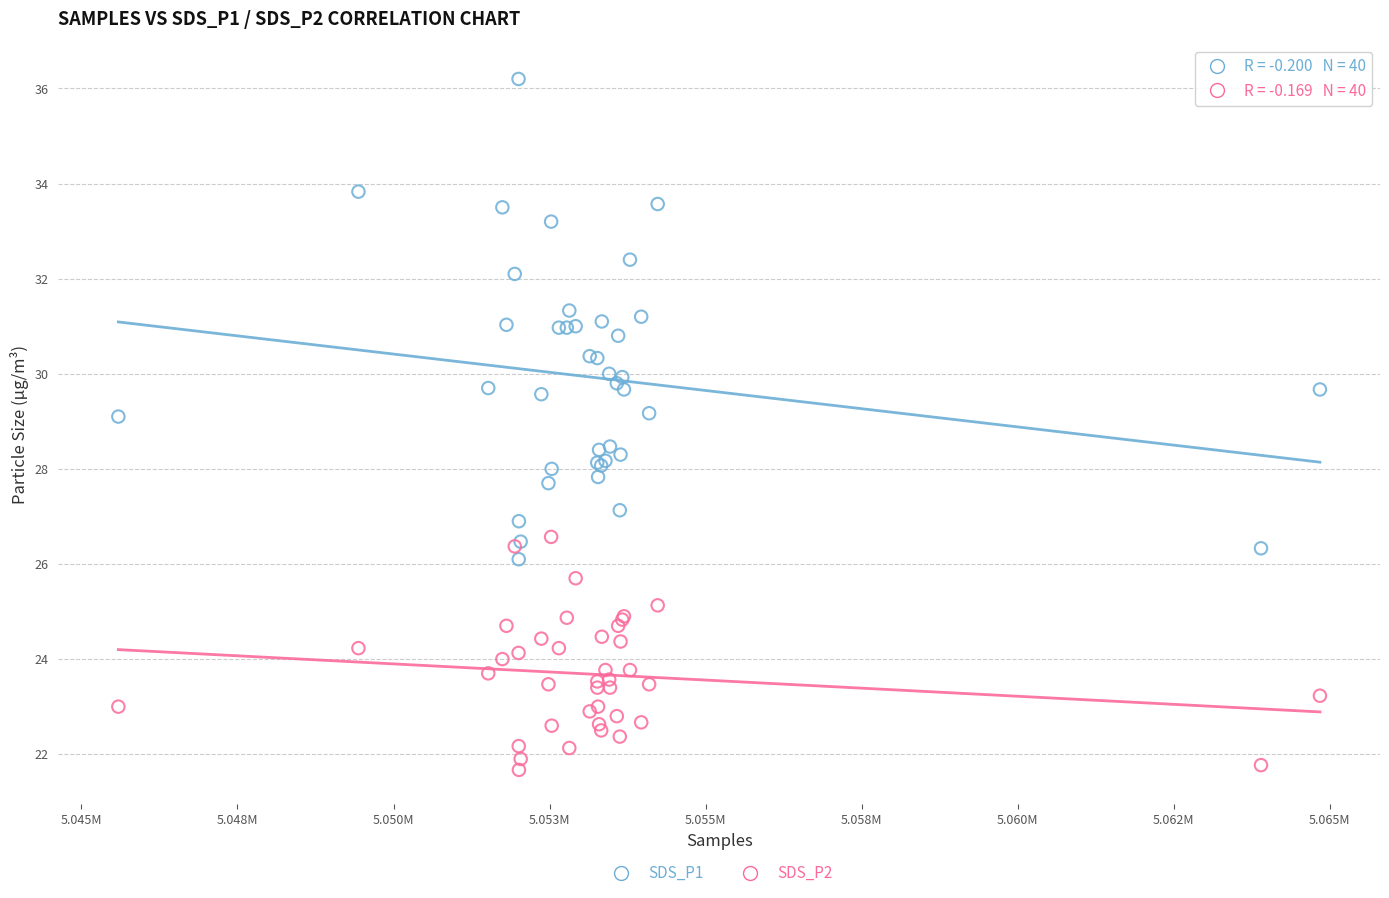

Which series has the widest spread of Y values?

SDS_P1